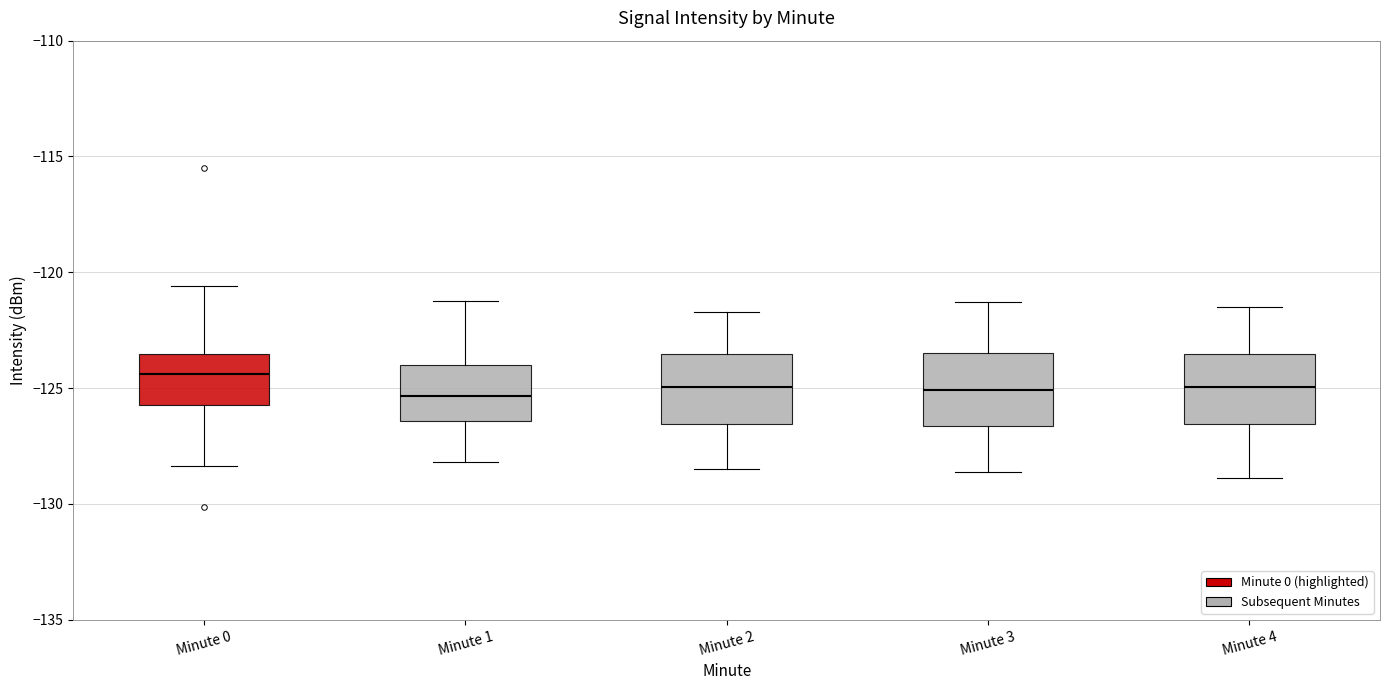

Which box's median line is the highest?

Minute 0